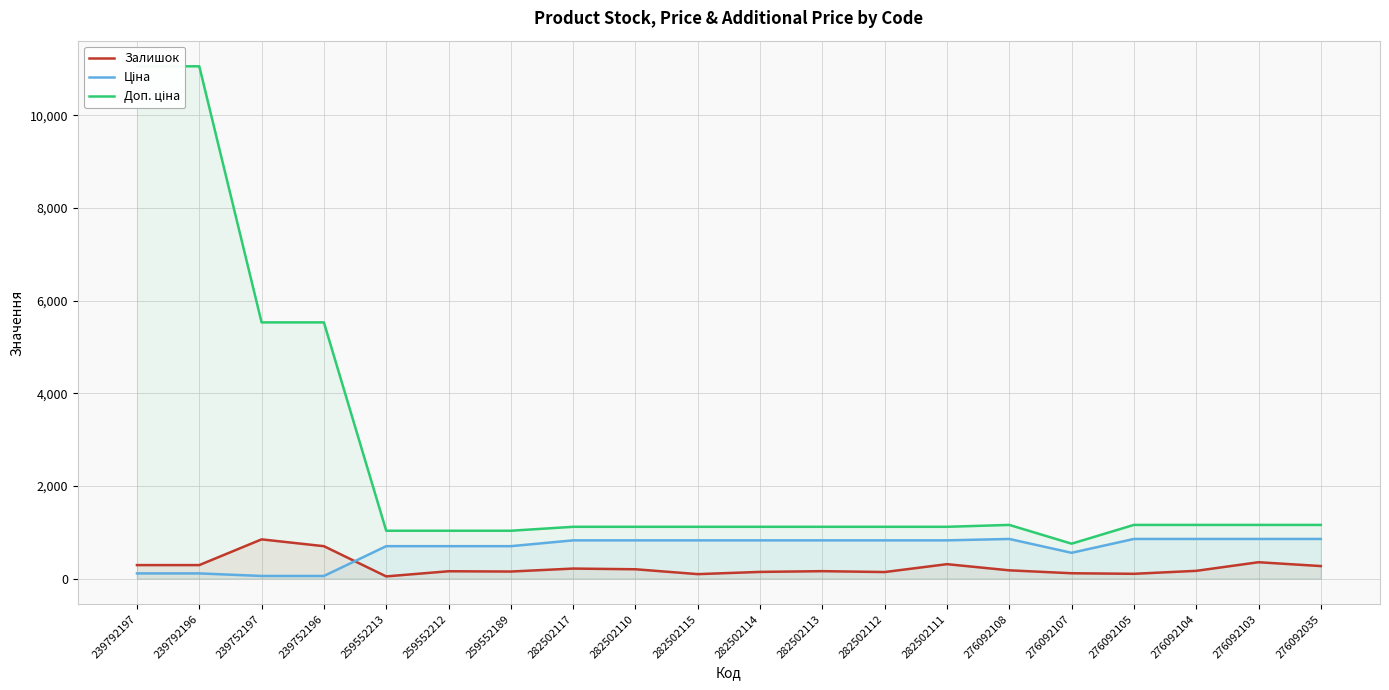

Where is Ціна nearest to the value 454?

276092107